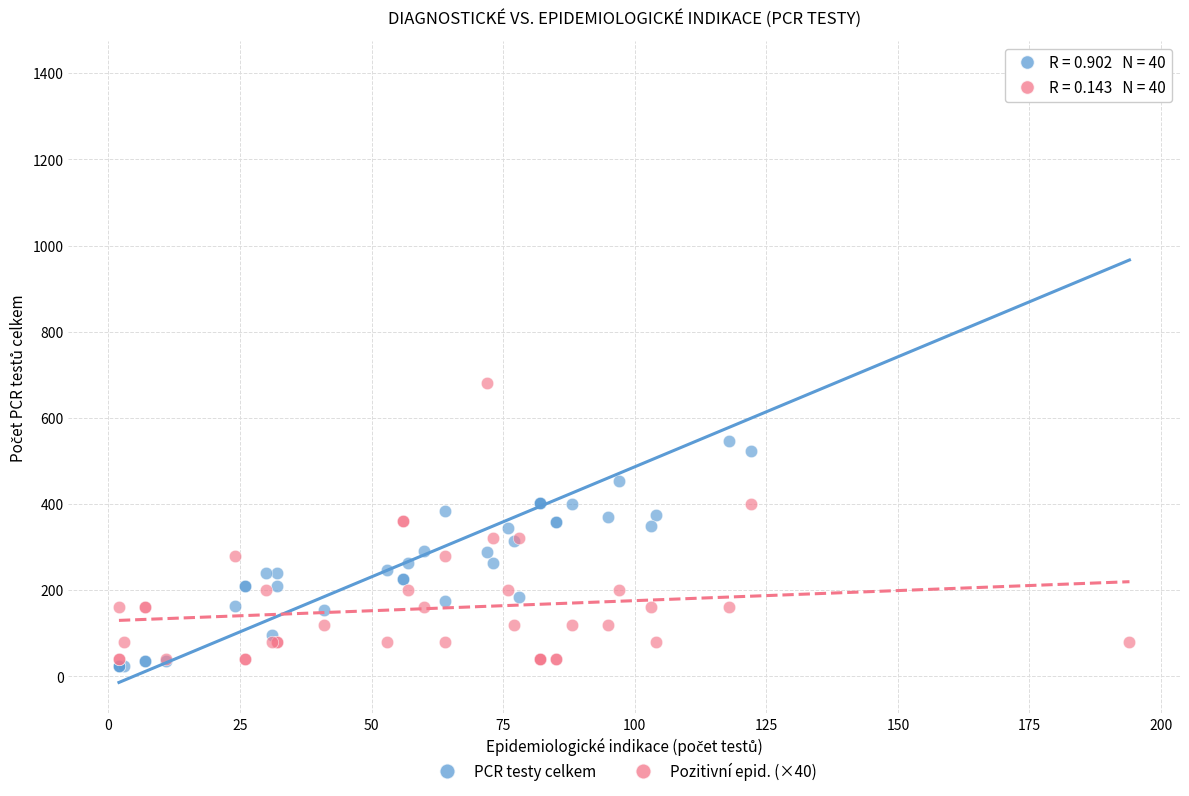

Across all series, what Y value is closest to 714?

680